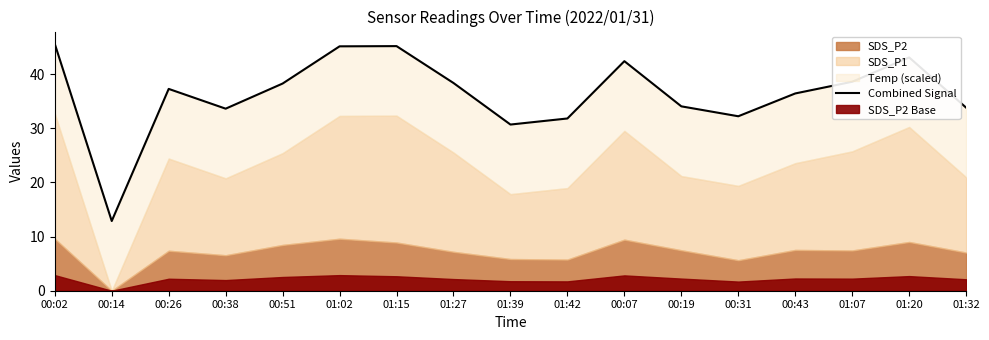

How many lines are shown in the chart?

1